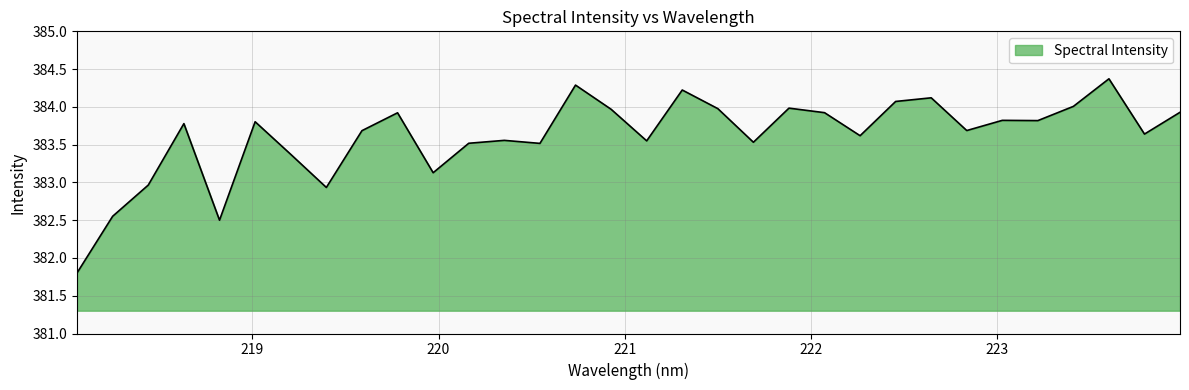

What is the difference between the maximum and minimum values?

2.6